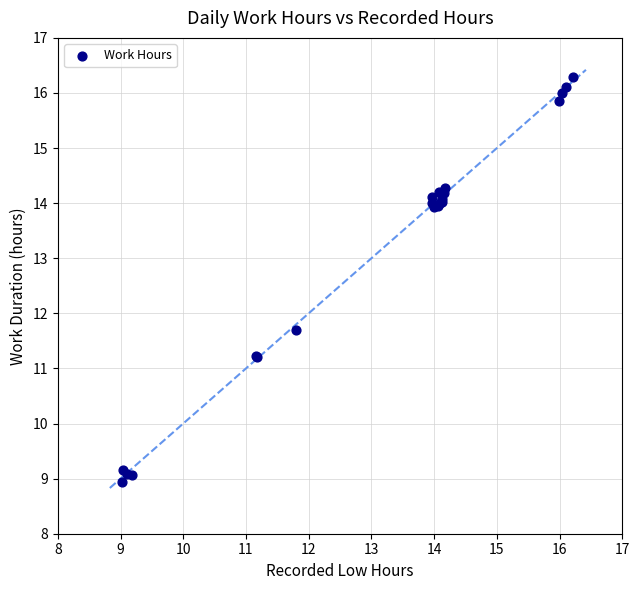

What Y value in the scatter plot is closest to 12?

11.7